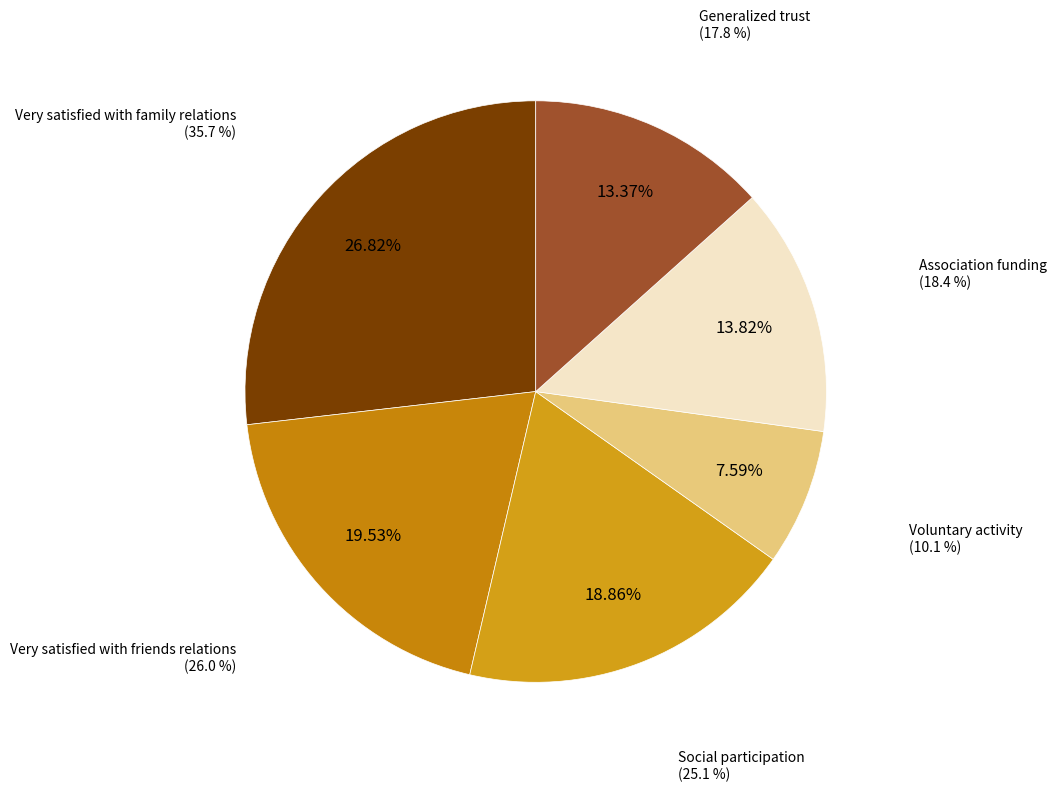

The Association funding slice represents 1% of the pie. True or false?

False